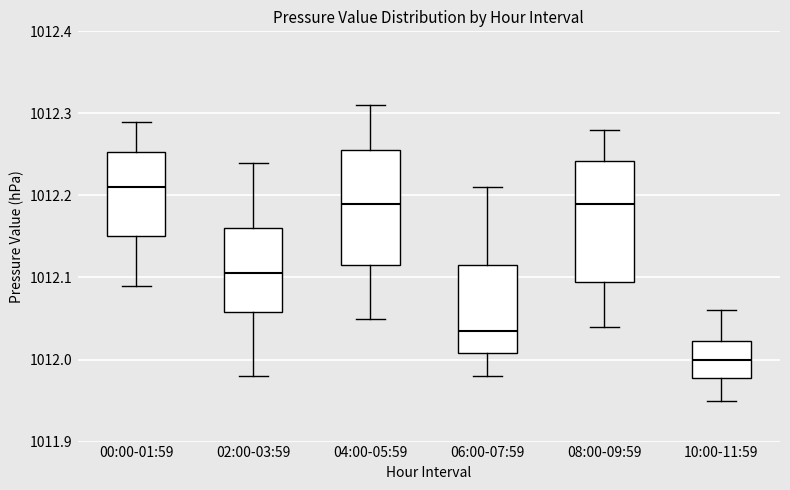

Reading left to right, transcribe this box plot: for each box, give where its median line is, the range the box spans, and where its two whiskers end, as read against the y-axis. The values are not printed on the chart, so give them approximately, as read against the axis.

00:00-01:59: median 1012.21, box 1012.15 to 1012.25, whiskers 1012.09 to 1012.29
02:00-03:59: median 1012.11, box 1012.06 to 1012.16, whiskers 1011.98 to 1012.24
04:00-05:59: median 1012.19, box 1012.12 to 1012.26, whiskers 1012.05 to 1012.31
06:00-07:59: median 1012.04, box 1012.01 to 1012.12, whiskers 1011.98 to 1012.21
08:00-09:59: median 1012.19, box 1012.10 to 1012.24, whiskers 1012.04 to 1012.28
10:00-11:59: median 1012.00, box 1011.98 to 1012.02, whiskers 1011.95 to 1012.06